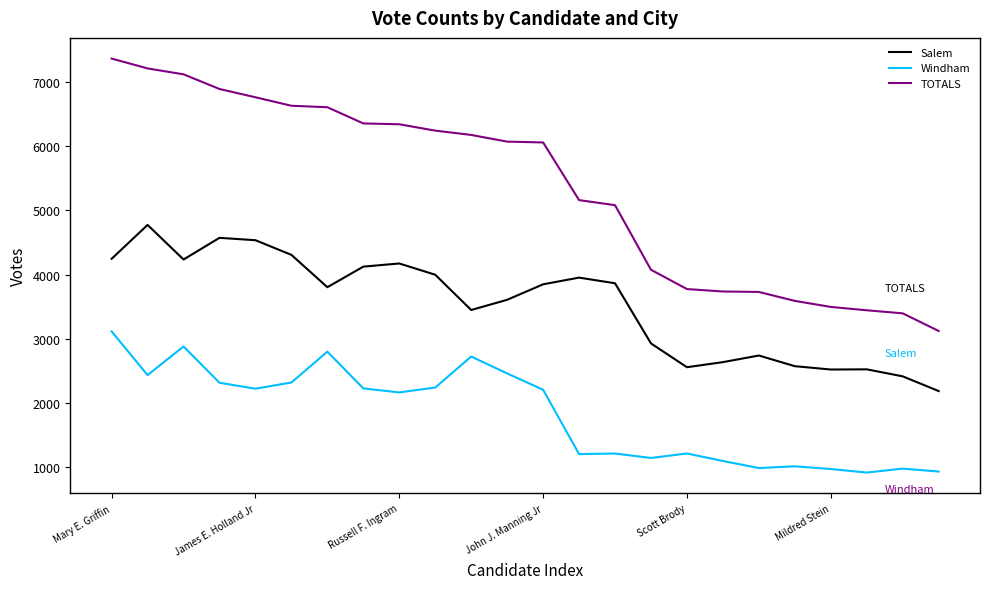

List the series in order of their overall mean, highest first.

TOTALS, Salem, Windham